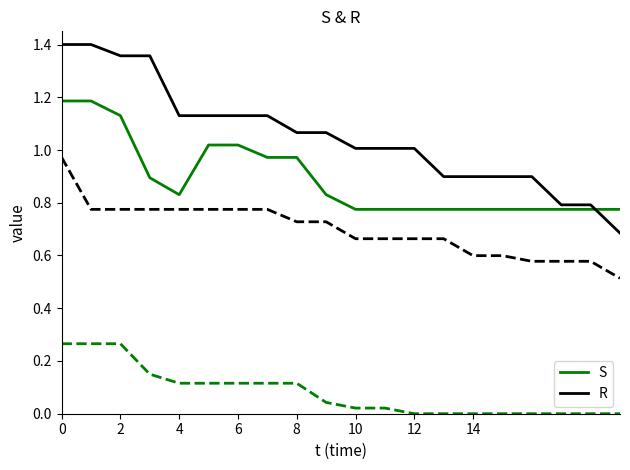

What is the label of the 11th point from the right?

9